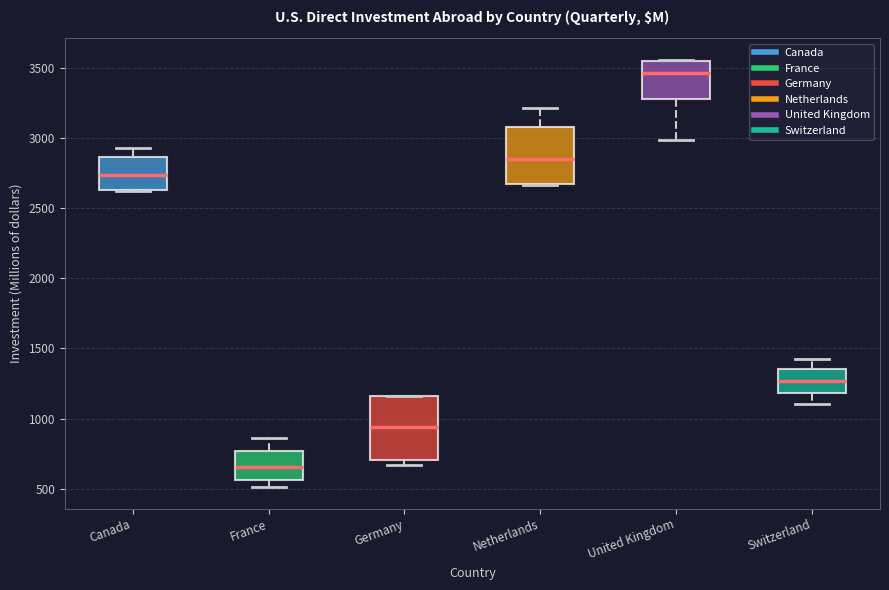

Reading left to right, read every box against the y-axis: the position of its median line, the range the box covers, and the ends of its whiskers. The values are not printed on the chart, so give them approximately, as read against the axis.

Canada: median 2750, box 2650 to 2850, whiskers 2650 to 2950
France: median 650, box 550 to 750, whiskers 500 to 850
Germany: median 950, box 700 to 1150, whiskers 650 to 1150
Netherlands: median 2850, box 2650 to 3100, whiskers 2650 to 3200
United Kingdom: median 3450, box 3300 to 3550, whiskers 3000 to 3550
Switzerland: median 1250, box 1200 to 1350, whiskers 1100 to 1400